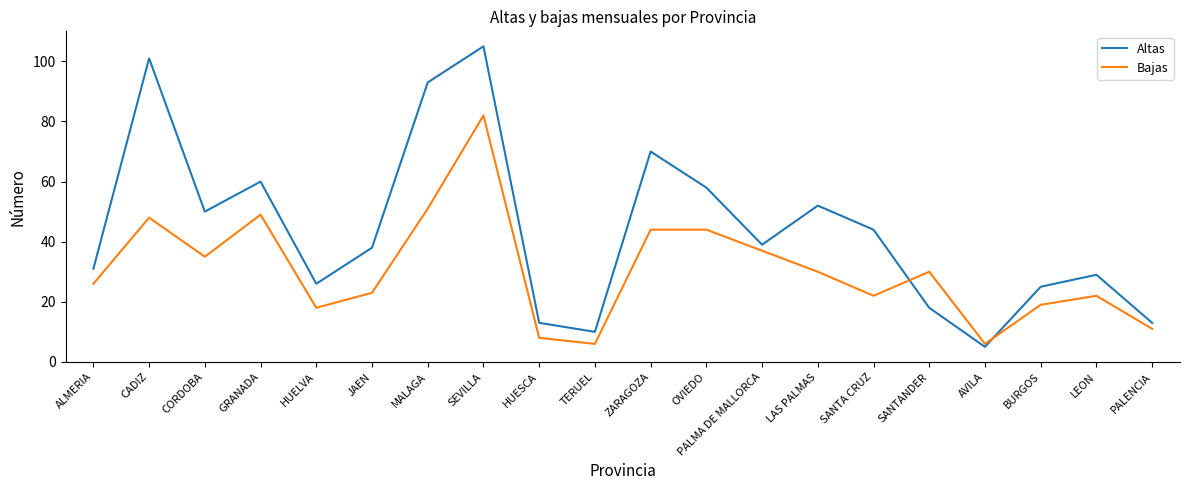

Rank the series by their average value, from lowest to highest.

Bajas, Altas